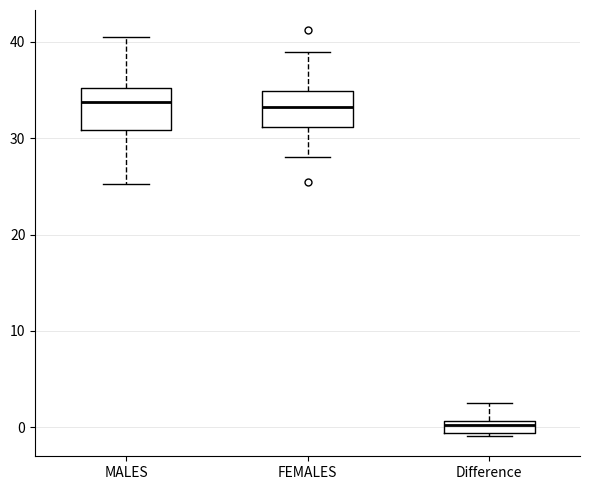

Which box has the lowest median line?

Difference